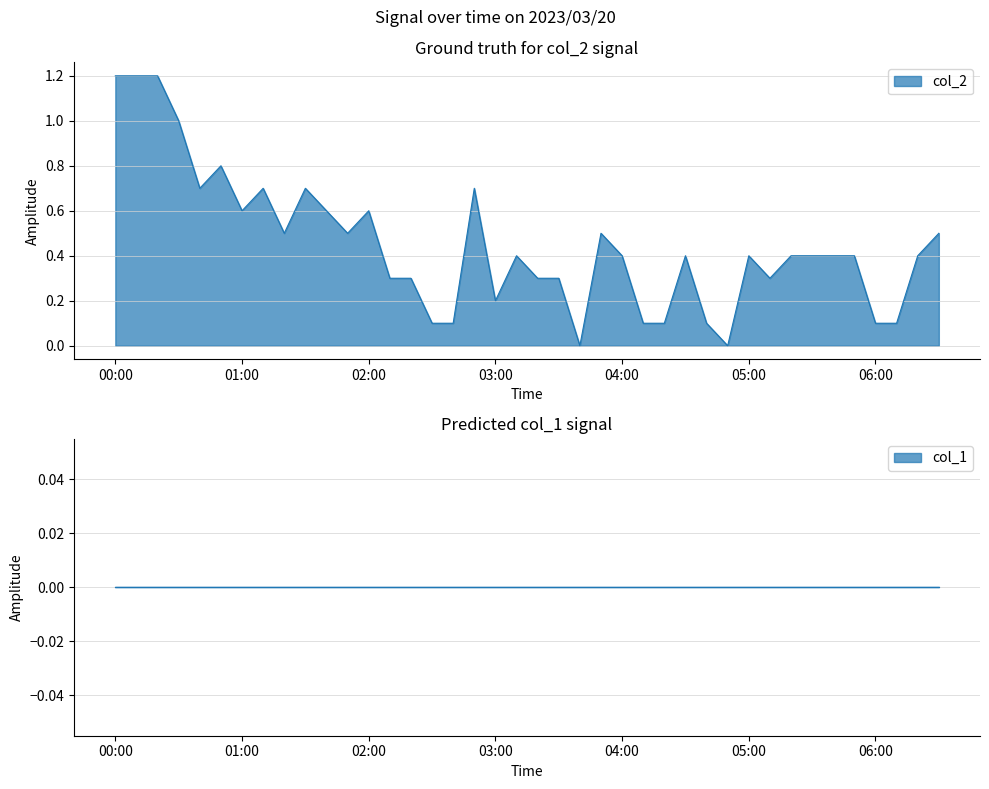

Which category has the highest value across all series?

00:00